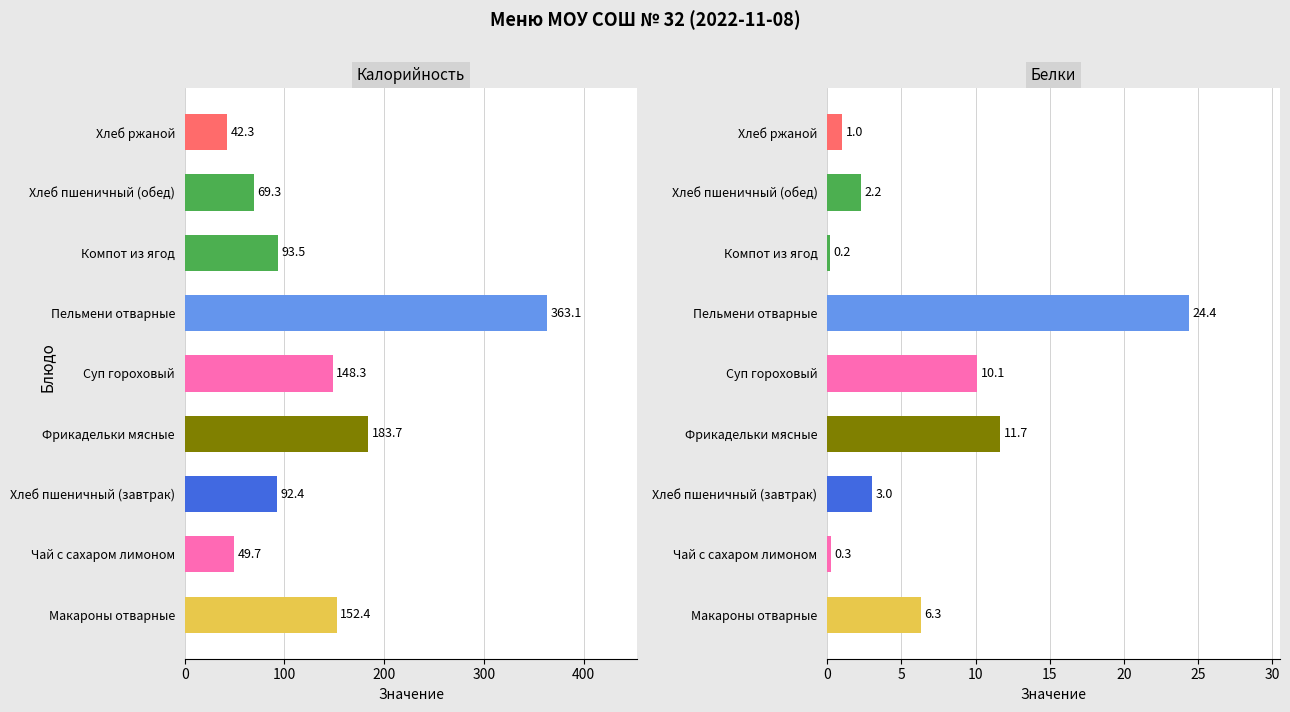

What is the minimum value for Калорийность?

42.3